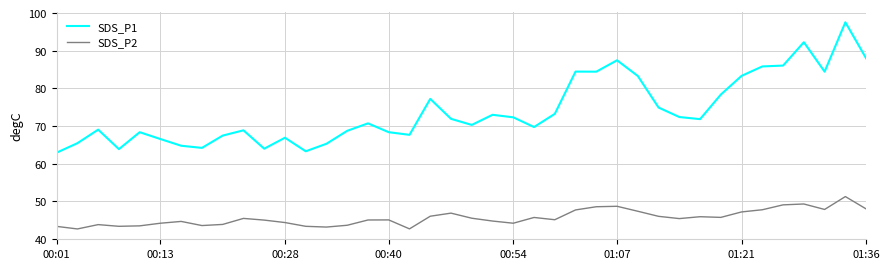

What is the lowest value of the SDS_P1 series?

62.9